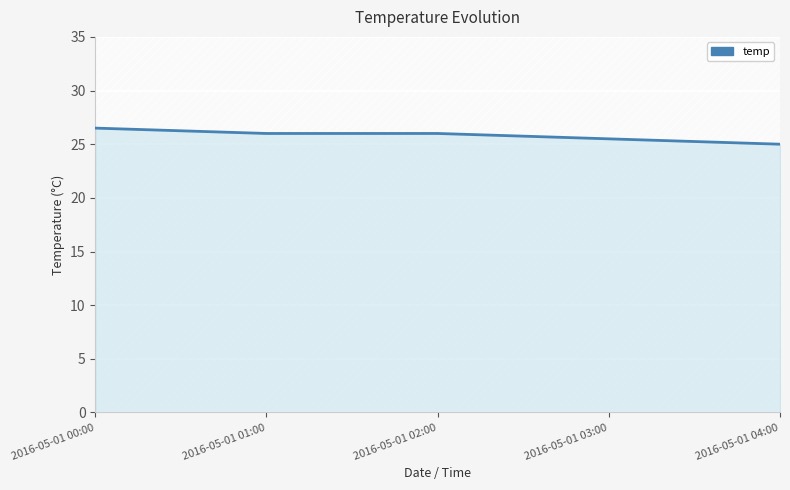

Is it true that the value at 2016-05-01 00:00 is 26.5?

True